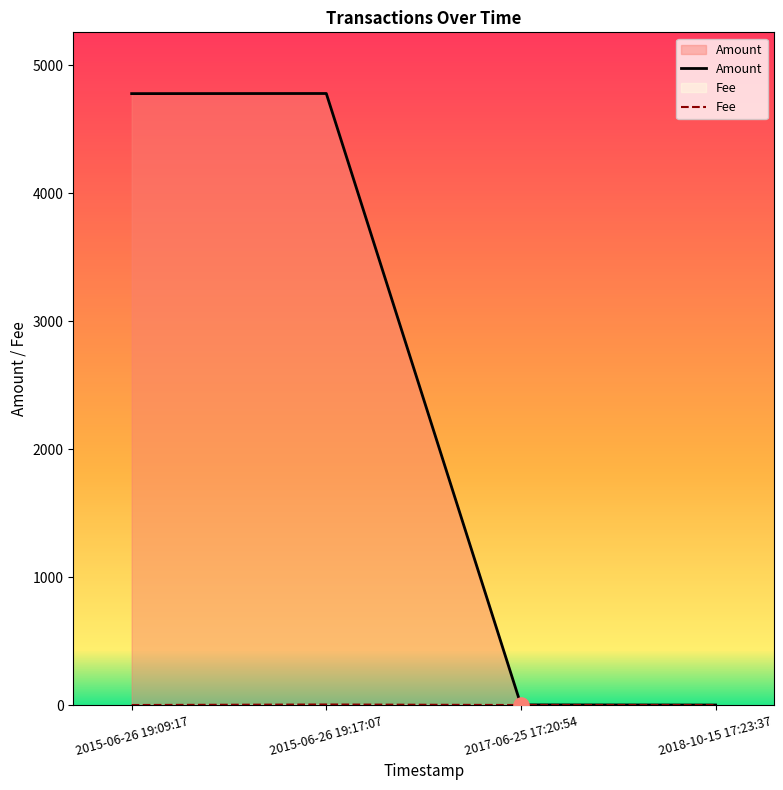

Is the value of Fee at 2018-10-15 17:23:37 greater than the value of Amount at 2015-06-26 19:09:17?

No